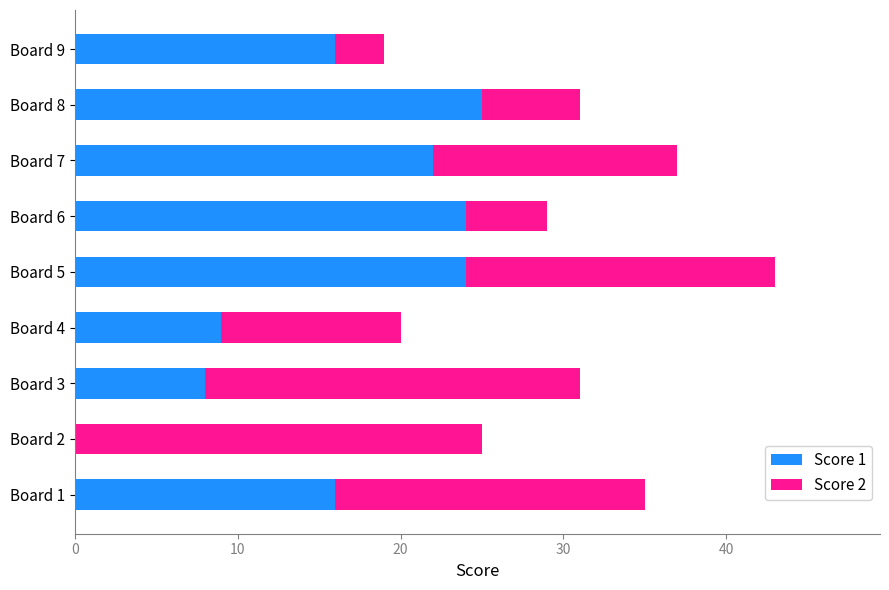

At which category is the sum across all series the highest?

Board 5